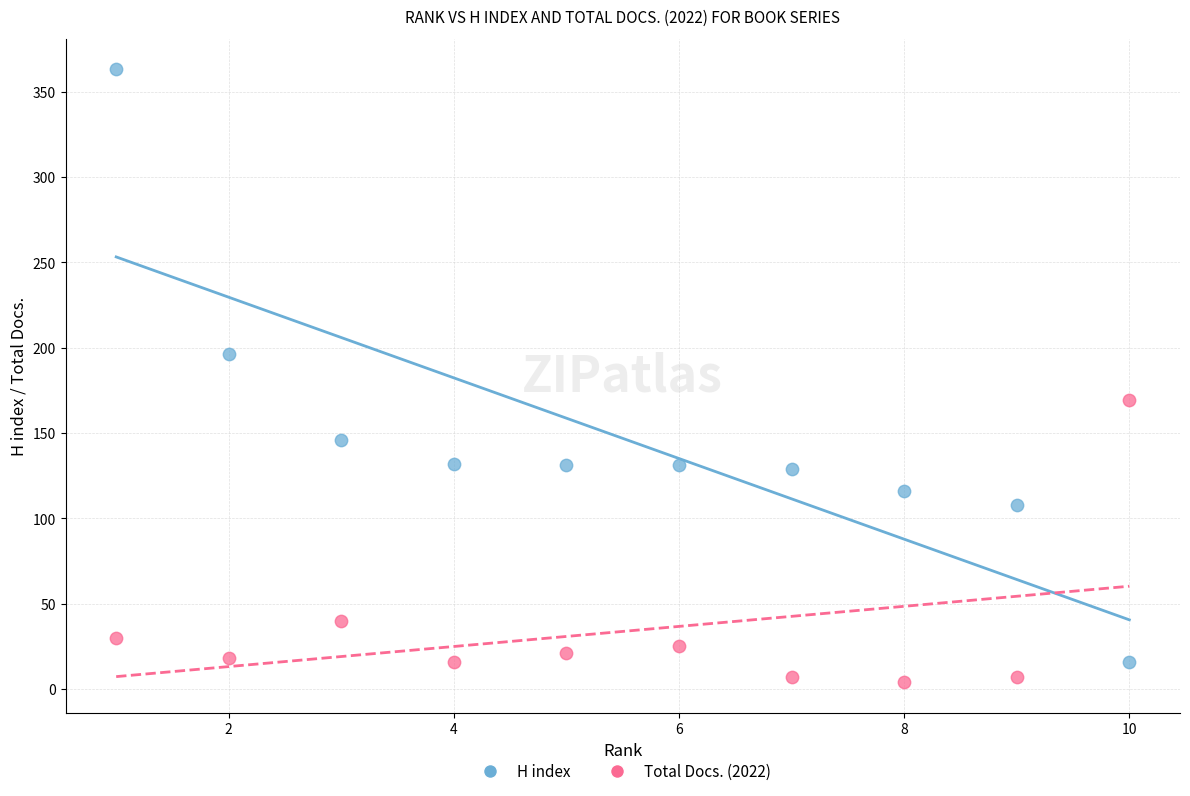

What are all the series names shown in the legend?

H index, Total Docs. (2022)